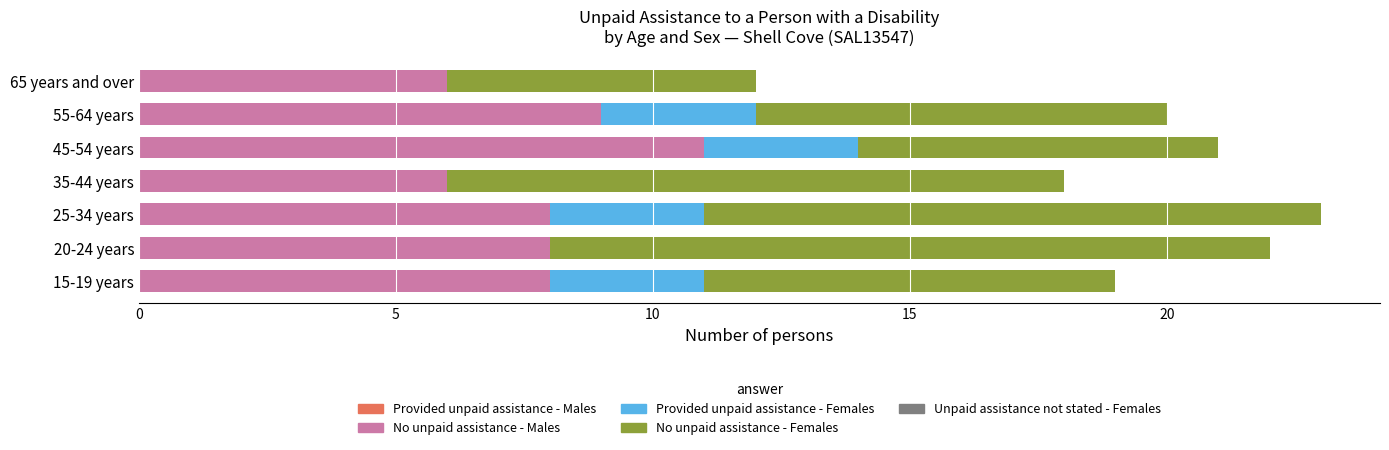

What is the total value across all series at 65 years and over?

12